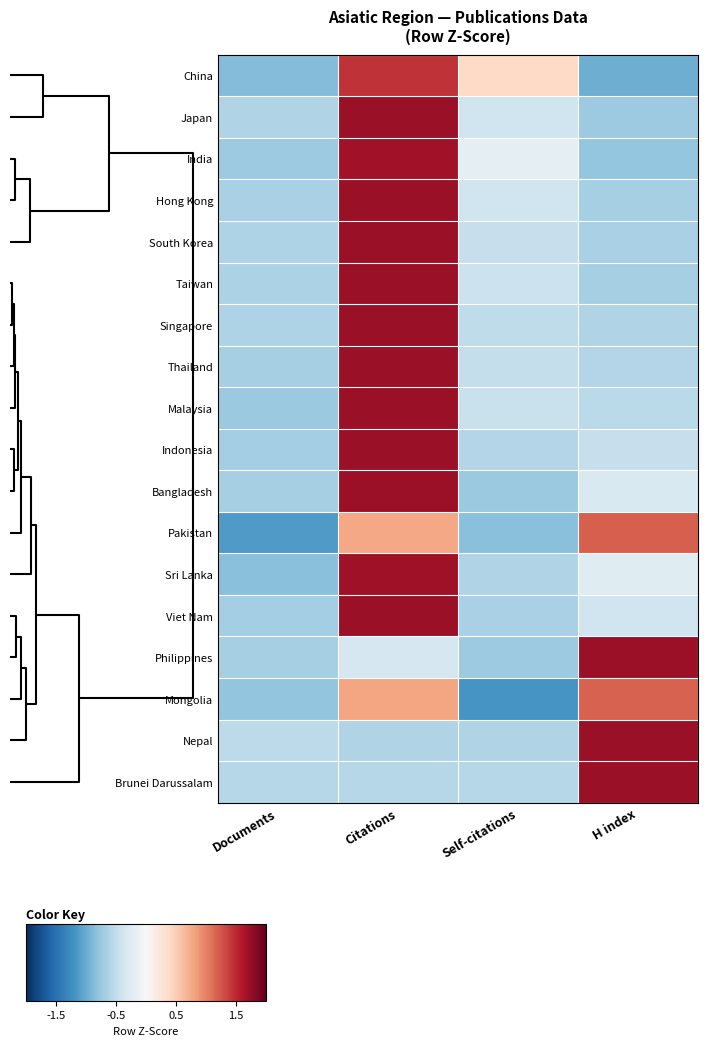

Reading right to left, list all the values displayed in this chart.

China: H index=-1.0	Self-citations=0.4	Citations=1.5	Documents=-0.9
Japan: H index=-0.7	Self-citations=-0.4	Citations=1.7	Documents=-0.6
India: H index=-0.8	Self-citations=-0.2	Citations=1.7	Documents=-0.7
Hong Kong: H index=-0.7	Self-citations=-0.4	Citations=1.7	Documents=-0.7
South Korea: H index=-0.6	Self-citations=-0.5	Citations=1.7	Documents=-0.6
Taiwan: H index=-0.7	Self-citations=-0.4	Citations=1.7	Documents=-0.6
Singapore: H index=-0.6	Self-citations=-0.5	Citations=1.7	Documents=-0.6
Thailand: H index=-0.6	Self-citations=-0.5	Citations=1.7	Documents=-0.7
Malaysia: H index=-0.5	Self-citations=-0.4	Citations=1.7	Documents=-0.7
Indonesia: H index=-0.5	Self-citations=-0.6	Citations=1.7	Documents=-0.7
Bangladesh: H index=-0.3	Self-citations=-0.7	Citations=1.7	Documents=-0.7
Pakistan: H index=1.2	Self-citations=-0.8	Citations=0.8	Documents=-1.1
Sri Lanka: H index=-0.2	Self-citations=-0.6	Citations=1.7	Documents=-0.8
Viet Nam: H index=-0.4	Self-citations=-0.6	Citations=1.7	Documents=-0.7
Philippines: H index=1.7	Self-citations=-0.7	Citations=-0.3	Documents=-0.7
Mongolia: H index=1.2	Self-citations=-1.2	Citations=0.8	Documents=-0.8
Nepal: H index=1.7	Self-citations=-0.6	Citations=-0.6	Documents=-0.5
Brunei Darussalam: H index=1.7	Self-citations=-0.6	Citations=-0.6	Documents=-0.6